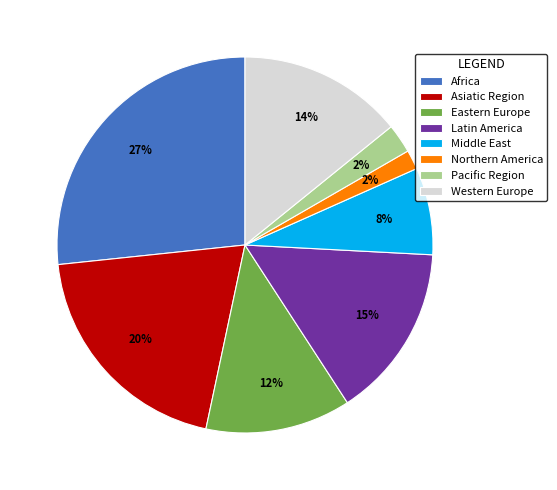

Is there any slice that represents more than half of the pie?

No